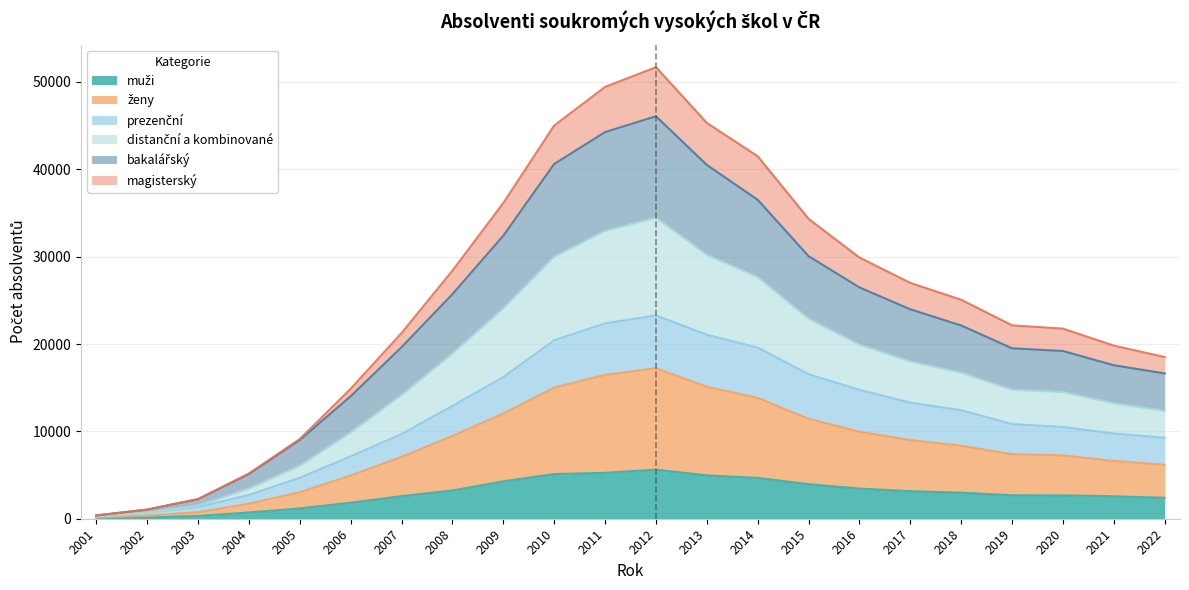

What are all the series names shown in the legend?

muži, ženy, prezenční, distanční a kombinované, bakalářský, magisterský